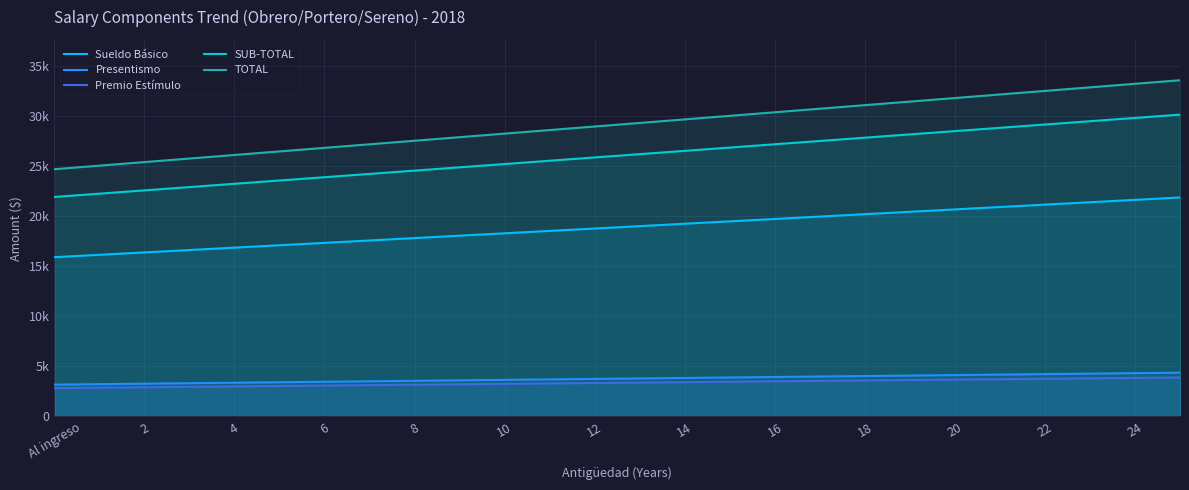

True or false: Presentismo and TOTAL cross at least once.

False